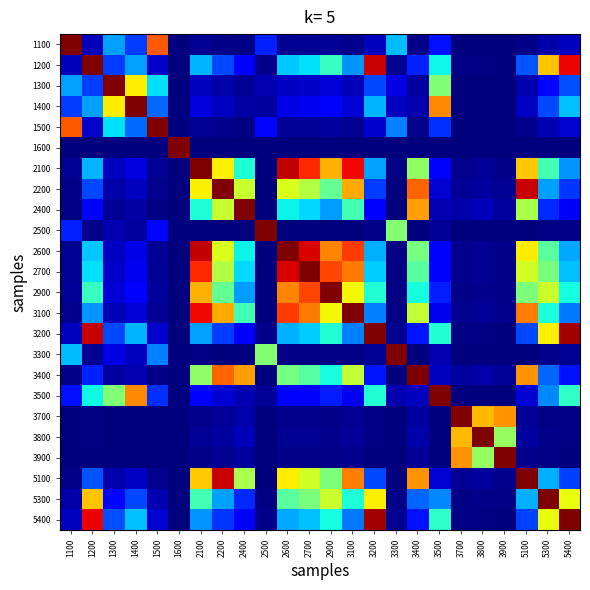

Count the number of data series in this chart.

24